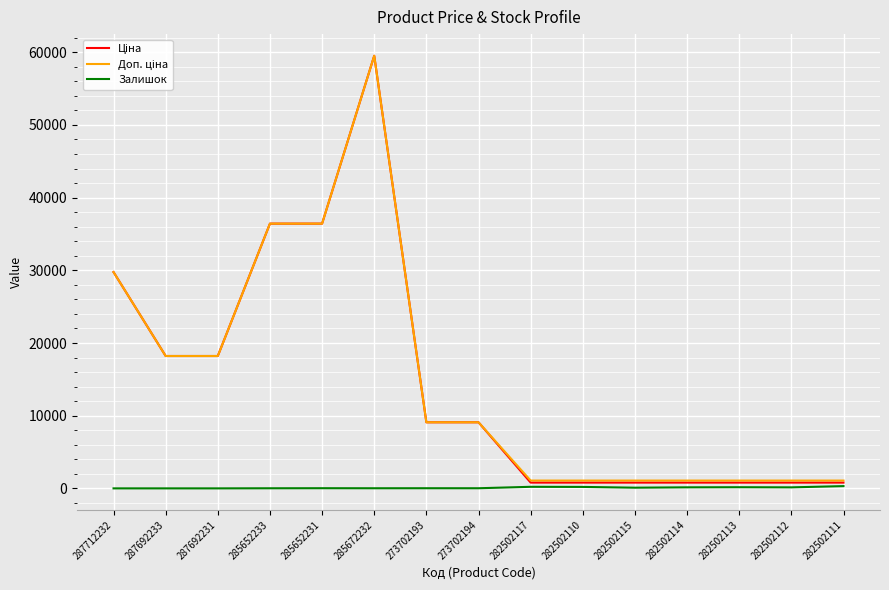

True or false: Залишок has a value of 0.0 at 287692233.

True